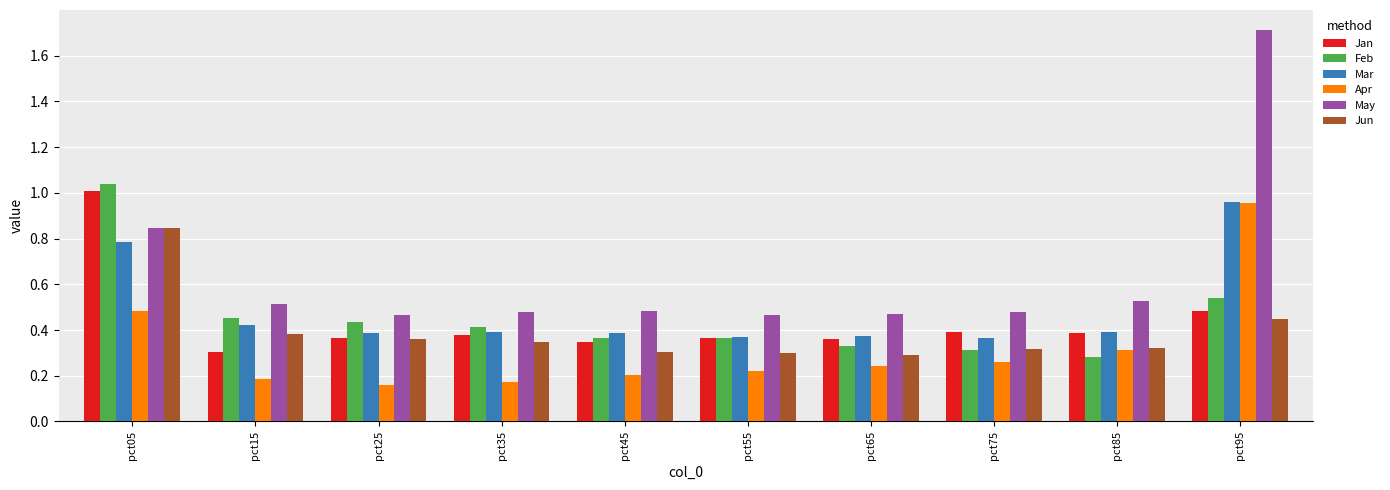

True or false: May has a value of 0.5 at pct75.

True